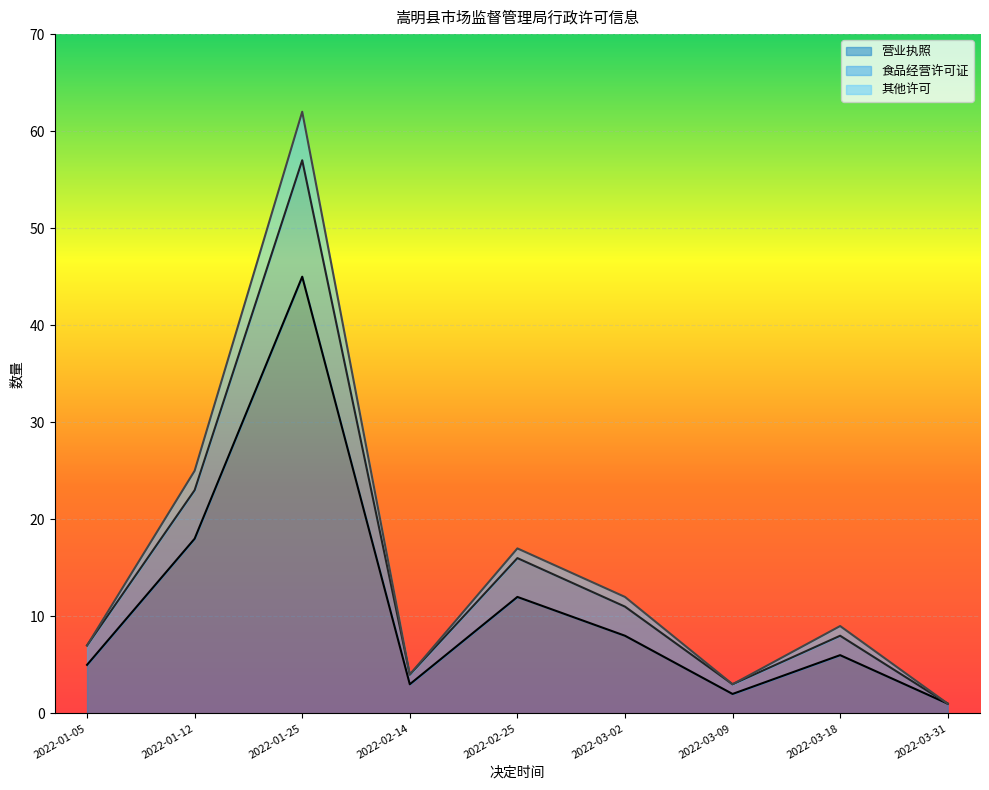

List the series in order of their peak value, highest first.

其他许可, 食品经营许可证, 营业执照